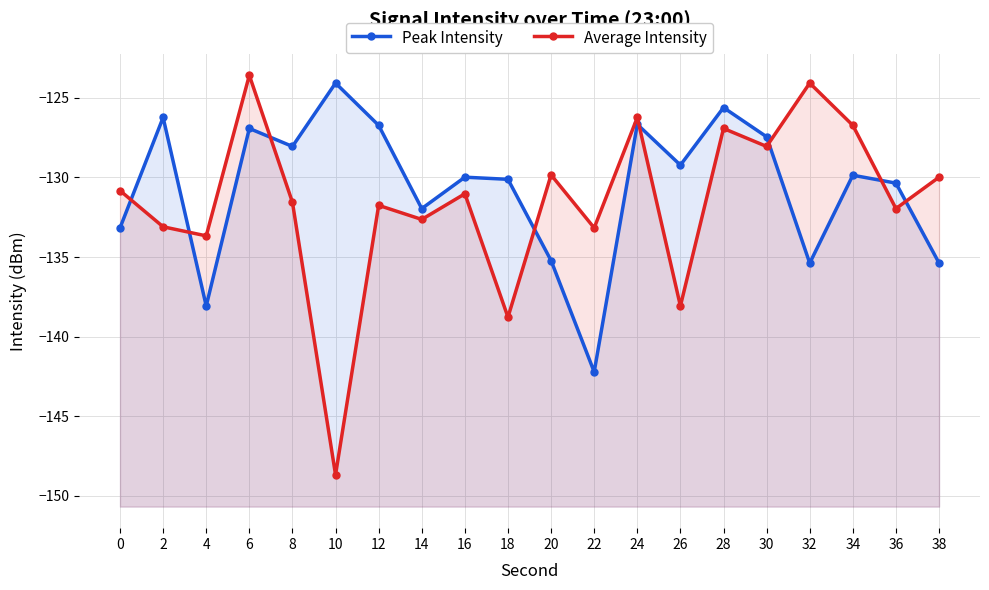

What is the value of the Peak Intensity point at the 9th from the left?

-130.0